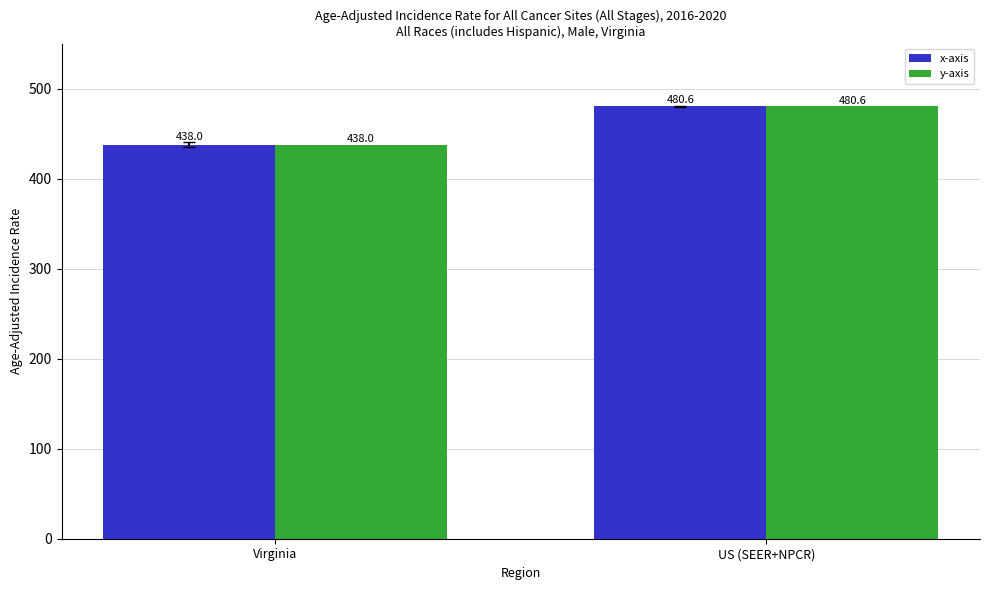

What is the sum of the x-axis values at Virginia and US (SEER+NPCR)?

918.6